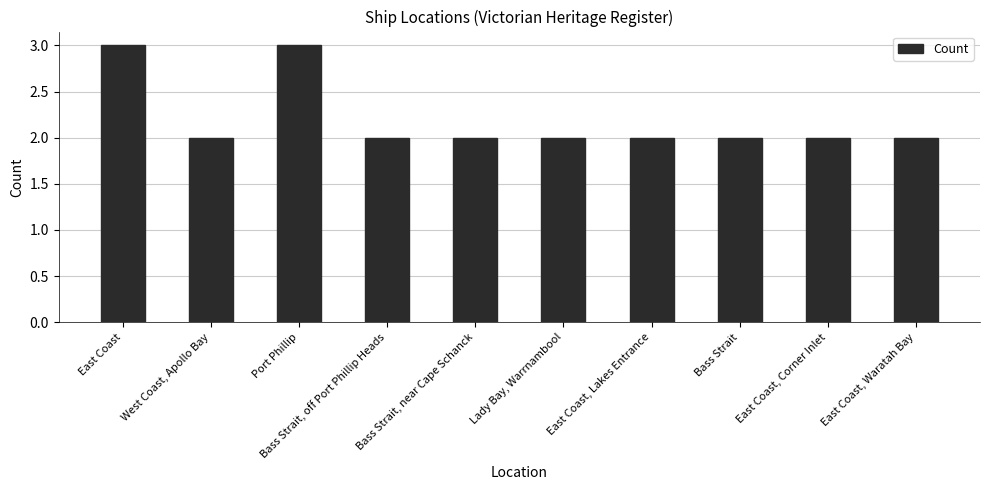

Reading left to right, extract all data points from this chart.

East Coast=3	West Coast, Apollo Bay=2	Port Phillip=3	Bass Strait, off Port Phillip Heads=2	Bass Strait, near Cape Schanck=2	Lady Bay, Warrnambool=2	East Coast, Lakes Entrance=2	Bass Strait=2	East Coast, Corner Inlet=2	East Coast, Waratah Bay=2